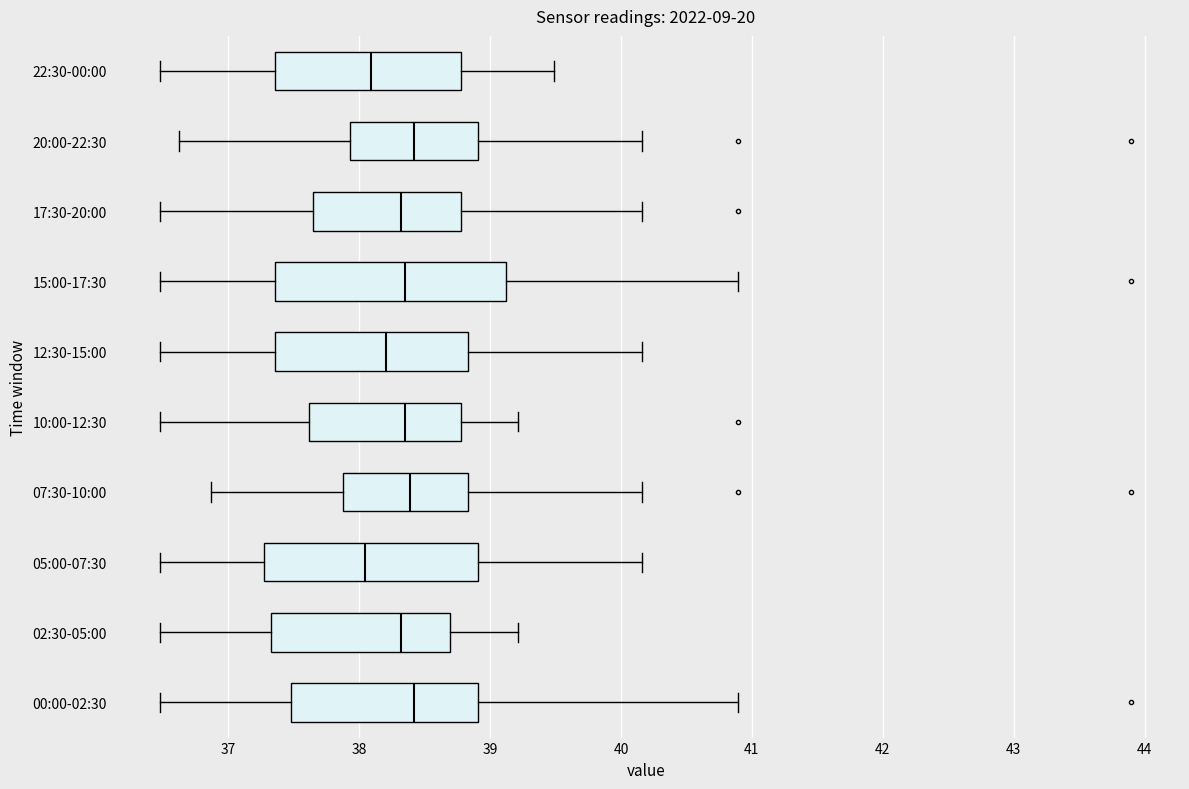

Comparing the boxes themselves (not the whiskers), which one is the widest?

15:00-17:30